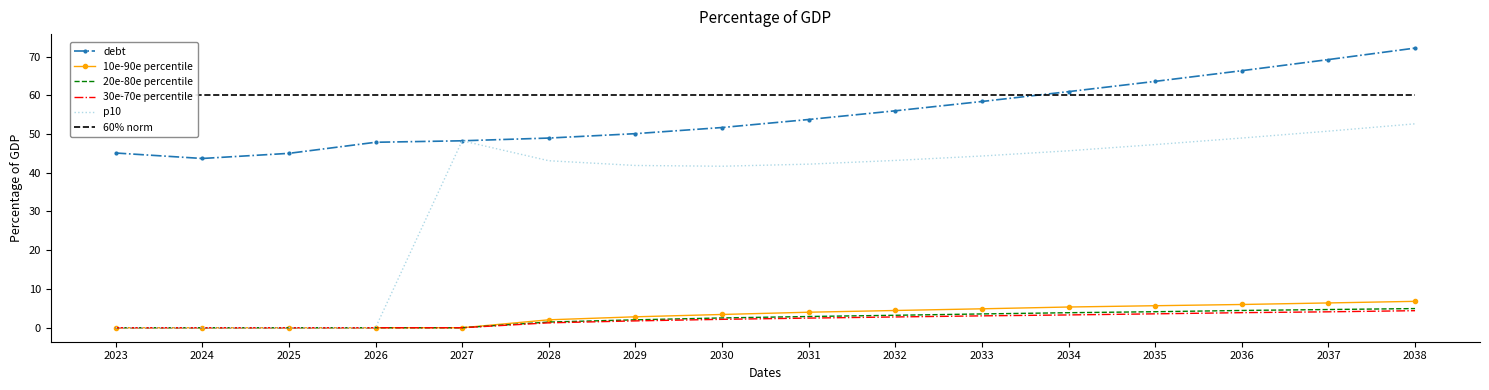

List the labels in order of debt value, smallest first.

2024, 2025, 2023, 2026, 2027, 2028, 2029, 2030, 2031, 2032, 2033, 2034, 2035, 2036, 2037, 2038